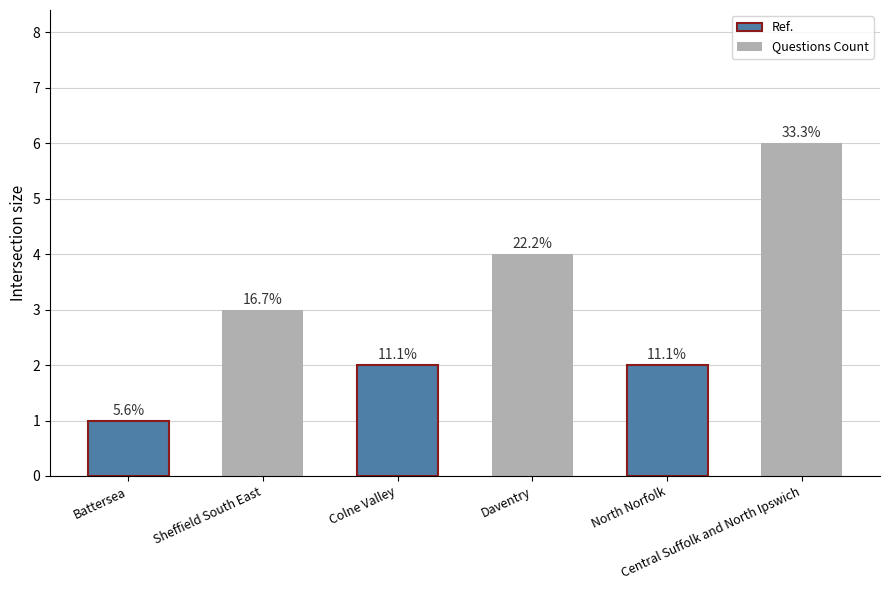

What is the maximum value shown in the chart?

6